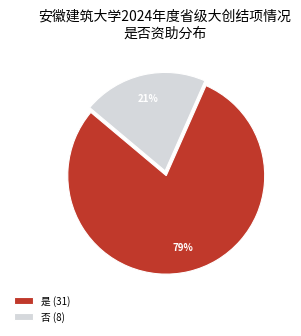

Count the number of slices in the pie.

2